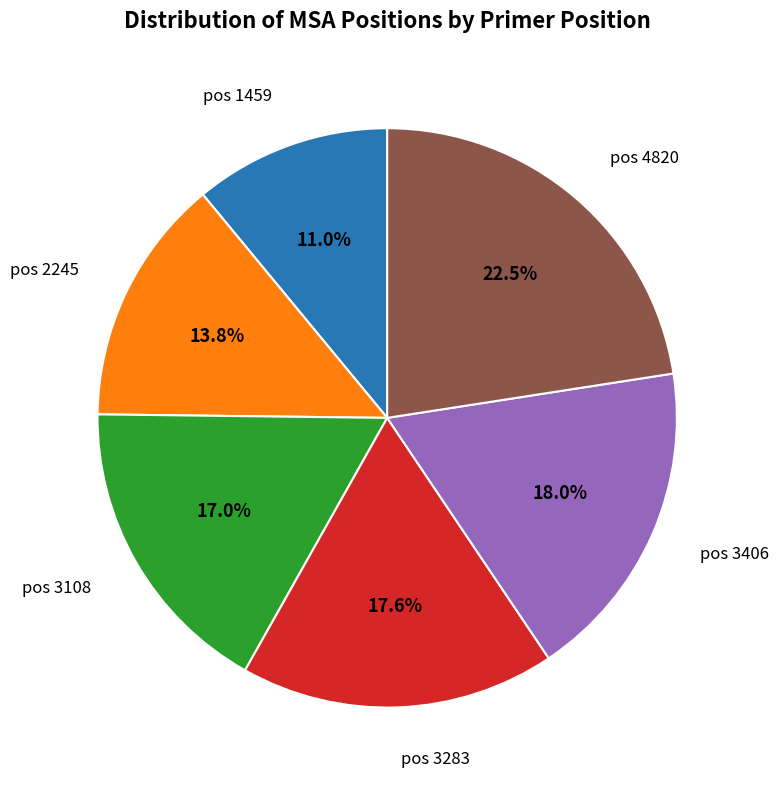

Which category has the biggest portion of the pie?

pos 4820